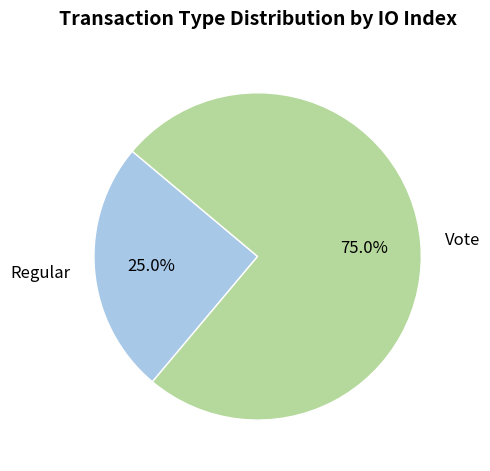

What portion of the pie excludes Regular?

75.0%